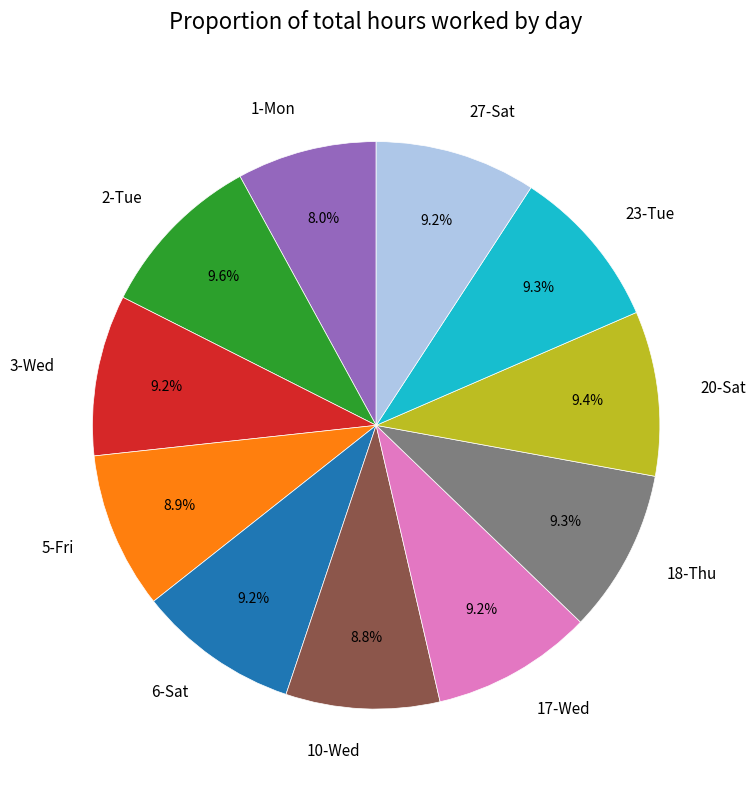

Is there a majority slice in this chart?

No